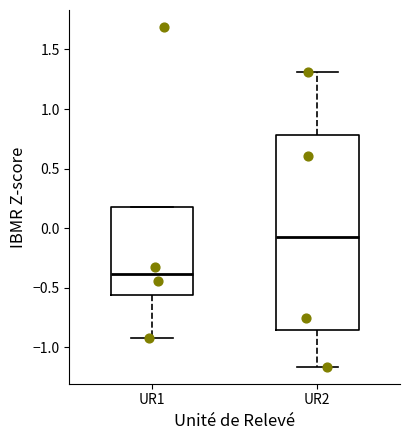

Which box is the tallest, from its lower edge to its upper edge?

UR2